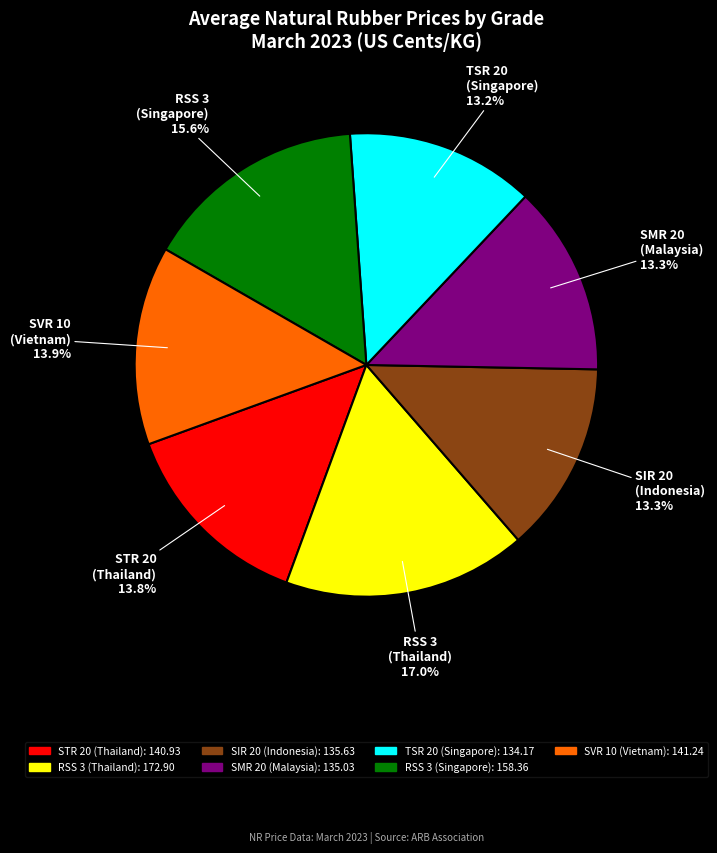

Is there any slice that represents more than half of the pie?

No